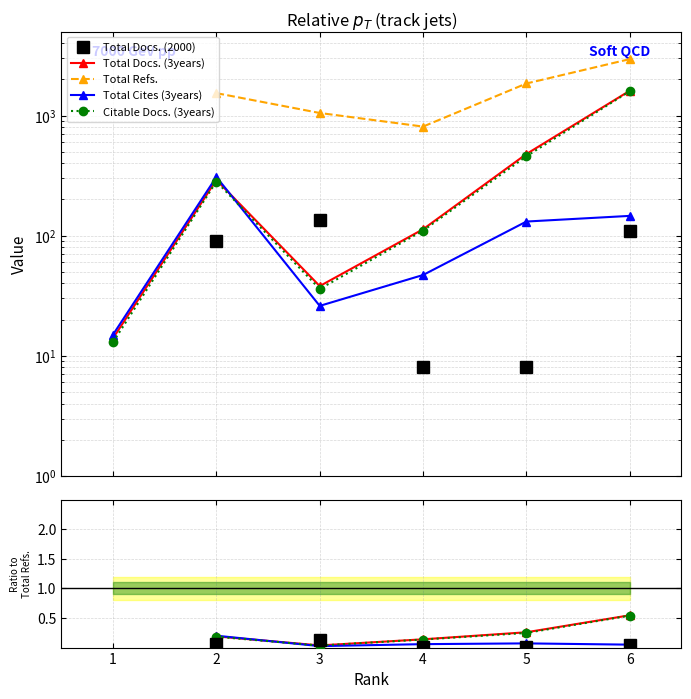

Where does the Citable Docs. (3years) series first go above 0?

2